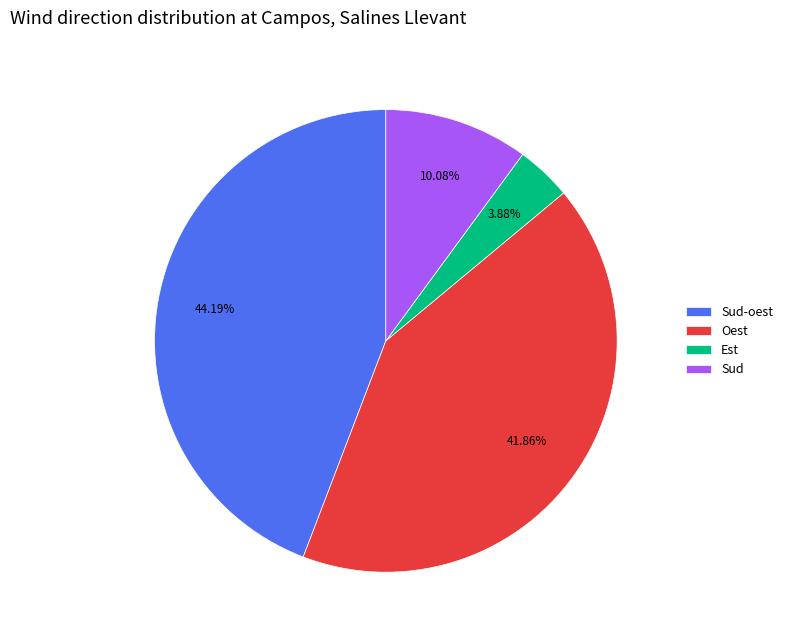

Is it true that Oest is 10% of the pie?

False